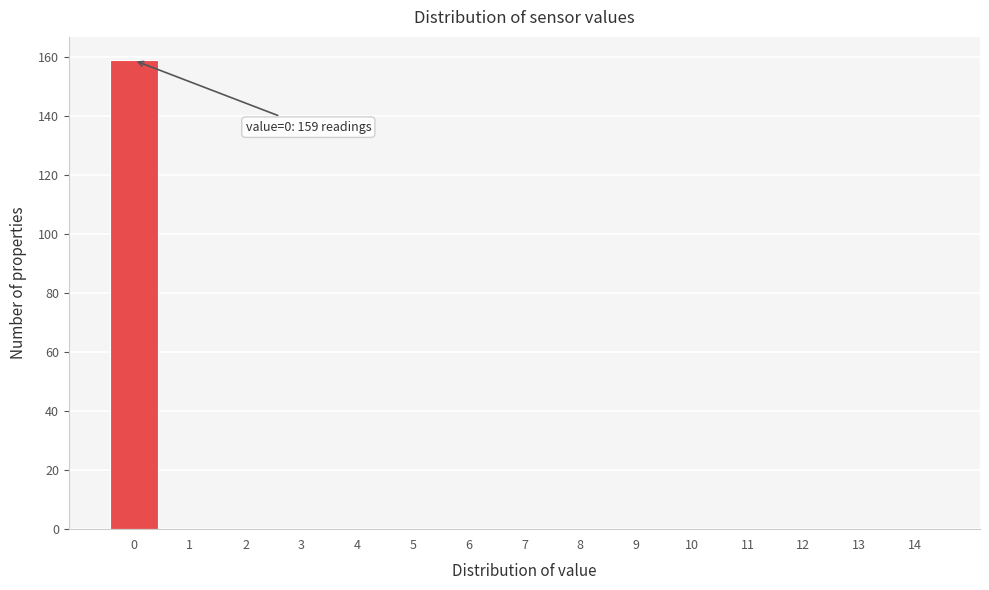

Which range on the x-axis has the tallest bar?

-0.5 to 0.5